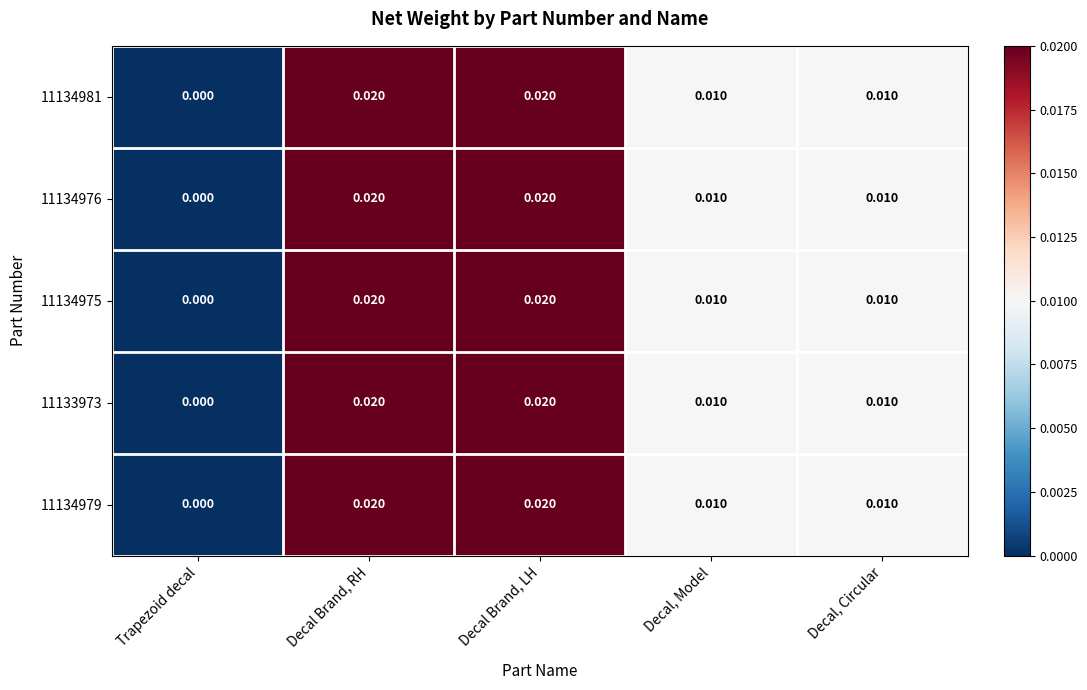

Where is 11133973 nearest to the value 0?

Trapezoid decal